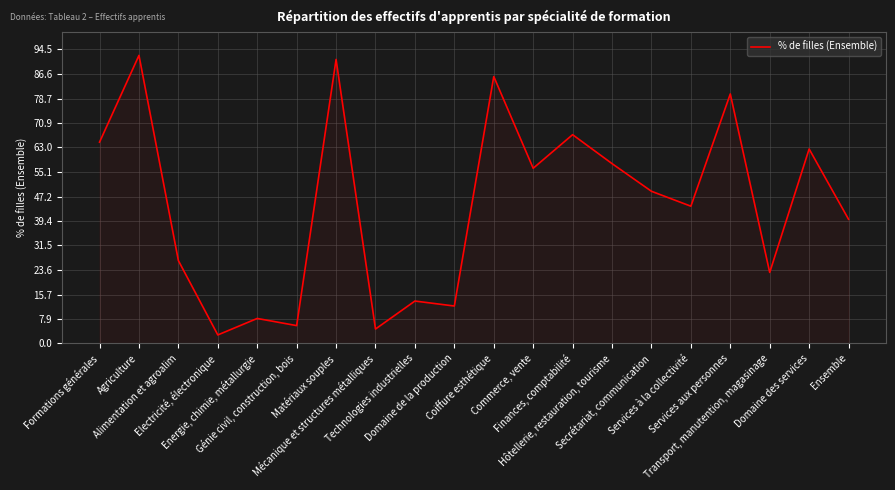

How many series are shown in this chart?

1